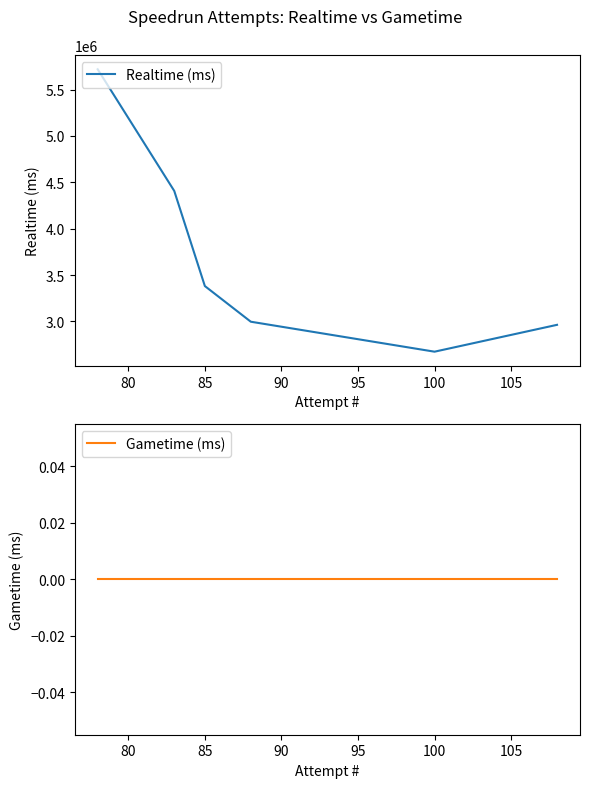

What is the difference between the maximum and second lowest values in the Realtime (ms) series?

2756085